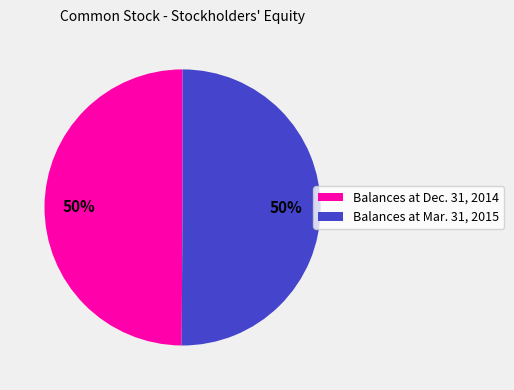

How many segments does this pie chart have?

2